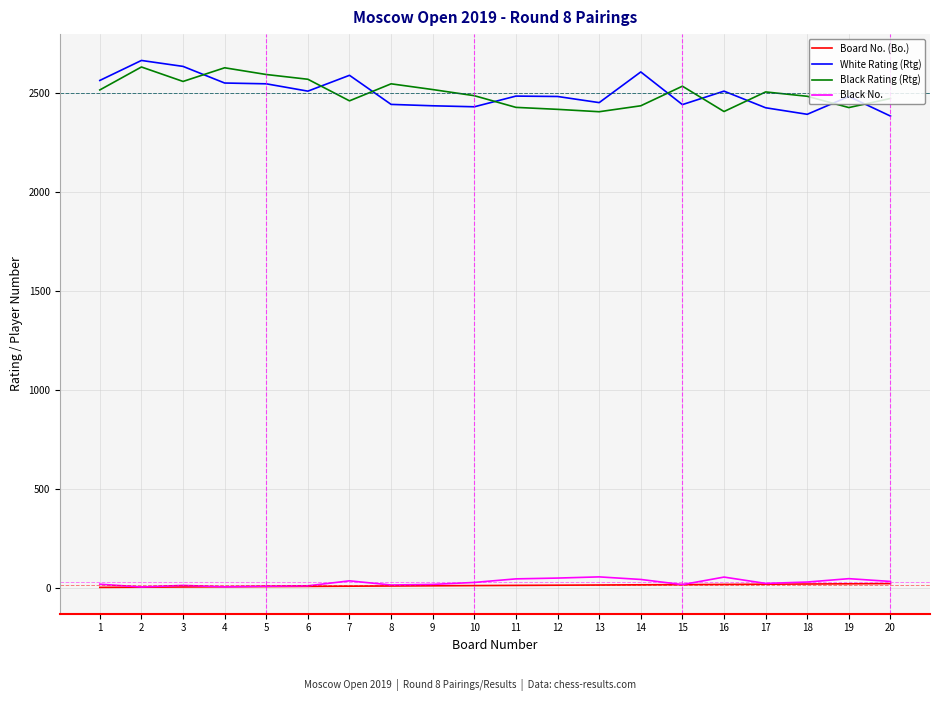

What is the maximum value shown in the chart?

2663